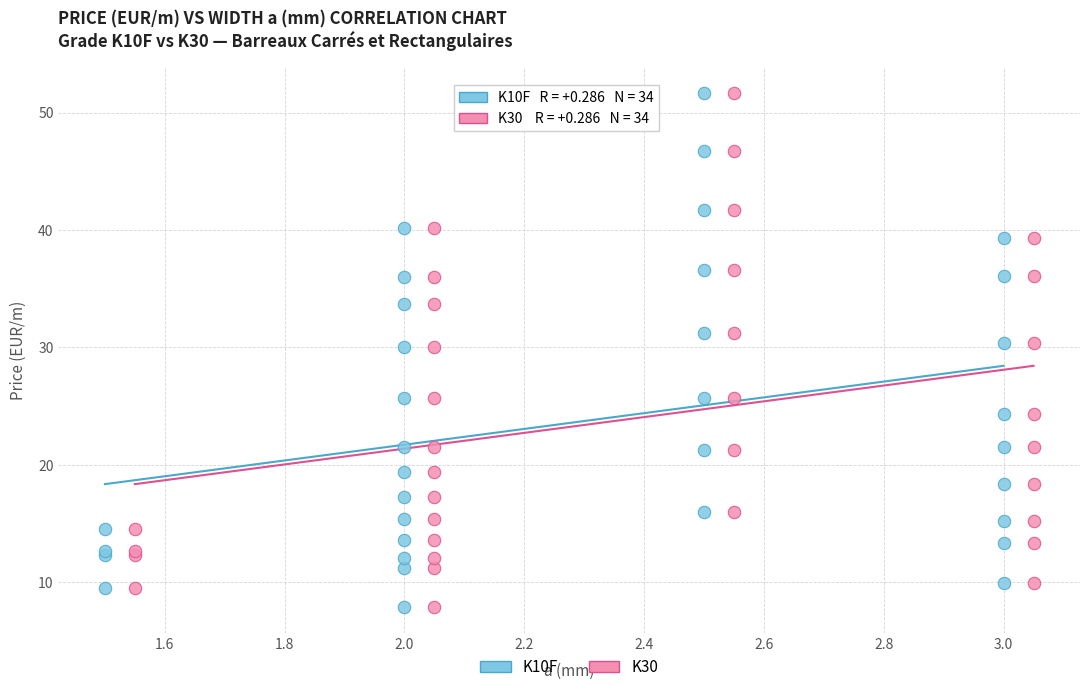

What are all the series names shown in the legend?

K10F, K30